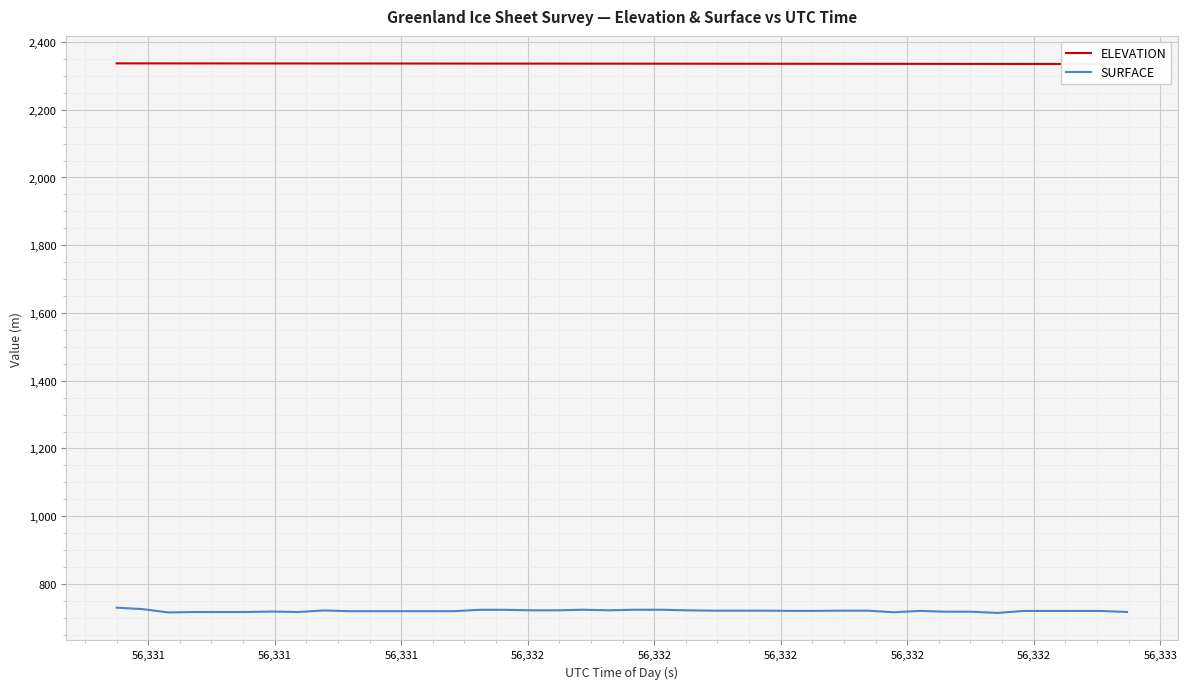

The value of ELEVATION at 56,331 is 1513.0. True or false?

False